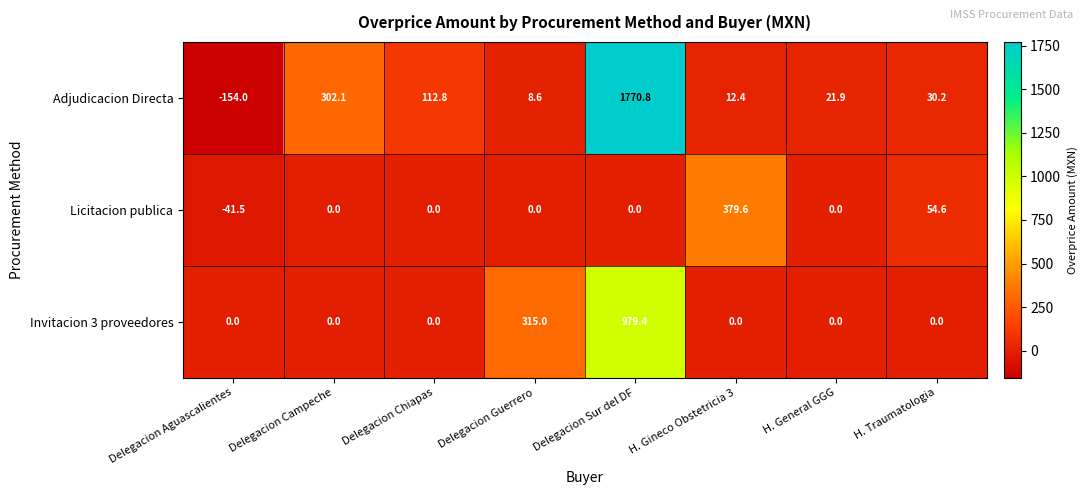

At which label is Invitacion 3 proveedores closest to 489?

Delegacion Guerrero